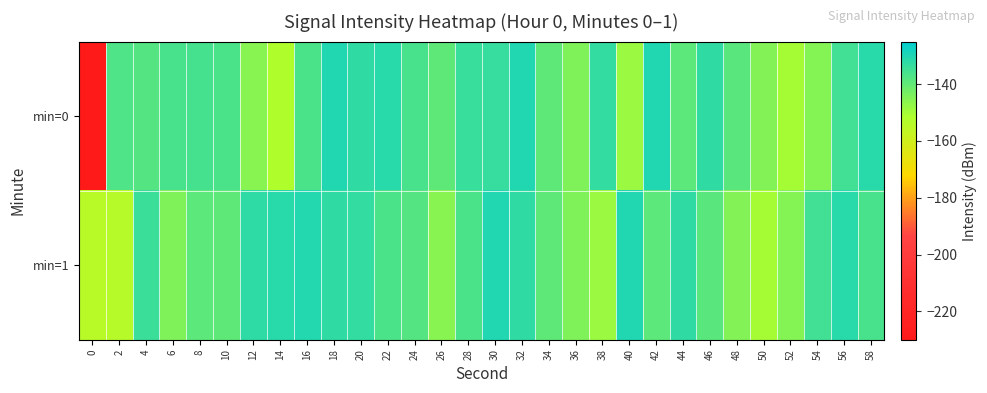

Reading right to left, extract all data points from this chart.

min=0: 58=-131.5	56=-135.0	54=-145.2	52=-150.3	50=-144.7	48=-138.9	46=-132.7	44=-139.2	42=-130.0	40=-148.7	38=-133.1	36=-144.3	34=-139.7	32=-130.2	30=-133.4	28=-133.6	26=-139.6	24=-136.3	22=-131.3	20=-132.7	18=-130.2	16=-136.6	14=-152.4	12=-145.7	10=-136.9	8=-135.9	6=-136.2	4=-137.9	2=-137.3	0=-229.3
min=1: 58=-136.3	56=-131.5	54=-135.0	52=-145.2	50=-150.3	48=-144.7	46=-138.9	44=-132.7	42=-139.2	40=-130.0	38=-148.7	36=-144.3	34=-139.7	32=-132.7	30=-130.2	28=-136.6	26=-145.7	24=-137.9	22=-136.9	20=-133.1	18=-132.8	16=-130.5	14=-131.3	12=-132.0	10=-139.4	8=-139.1	6=-144.3	4=-134.1	2=-154.0	0=-154.4